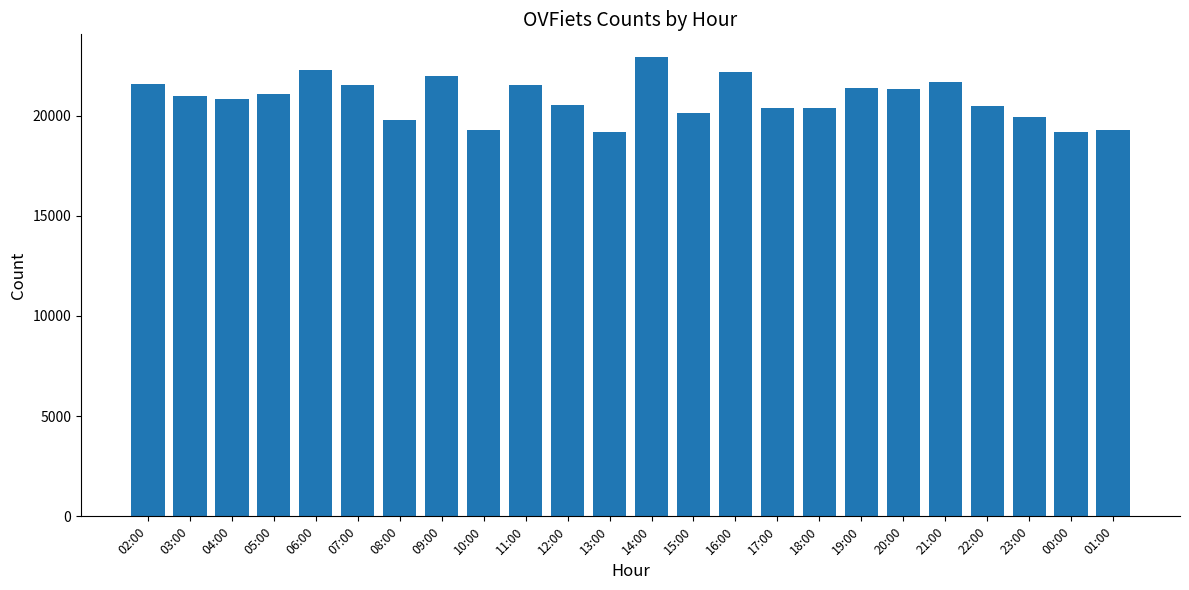

What is the average value?

20826